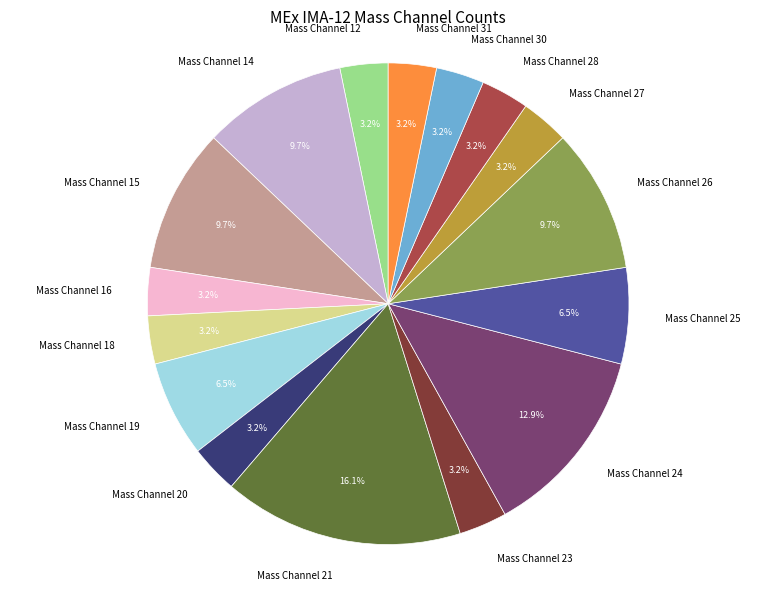

Which slice is the largest?

Mass Channel 21